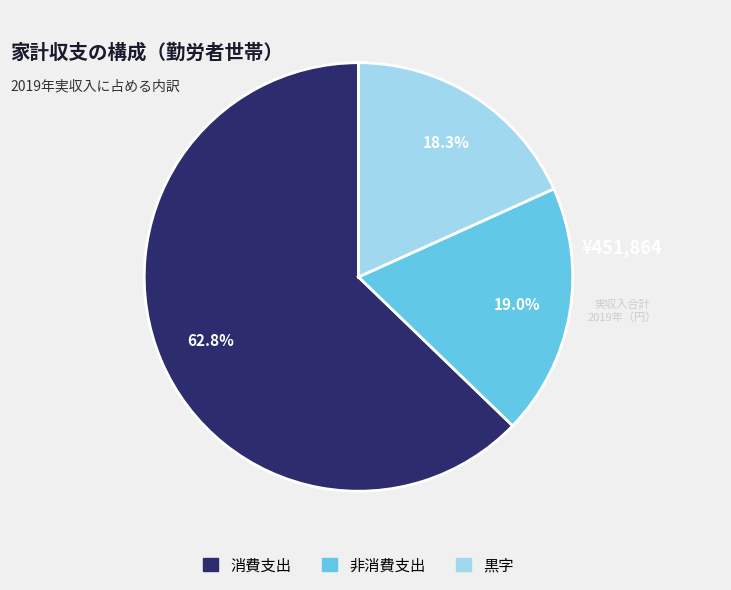

Approximately how many times larger is the value at 非消費支出 compared to 黒字?

1.0